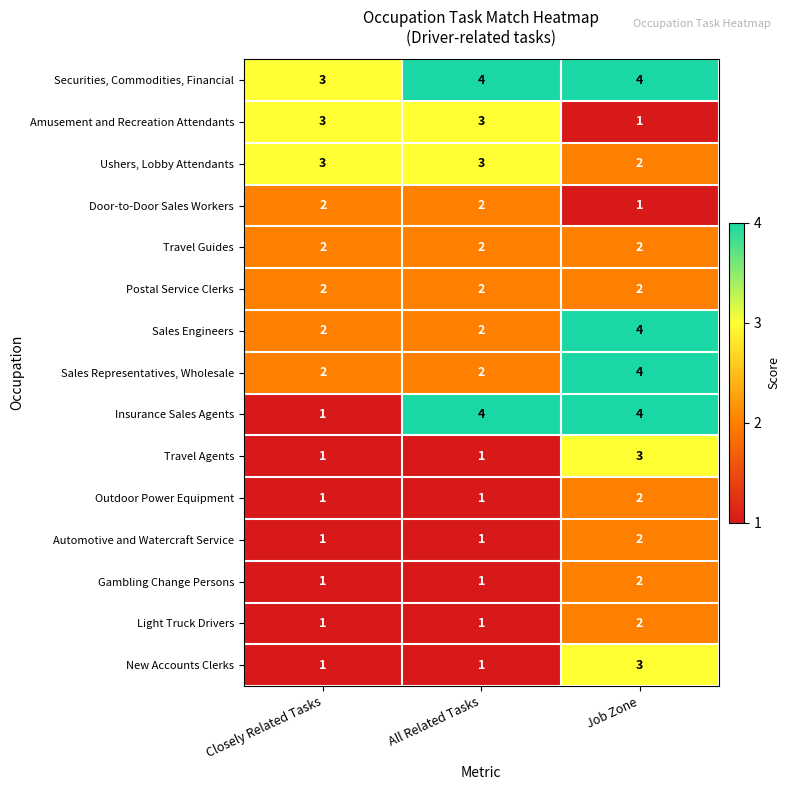

What is the difference between the highest and lowest values at All Related Tasks?

3